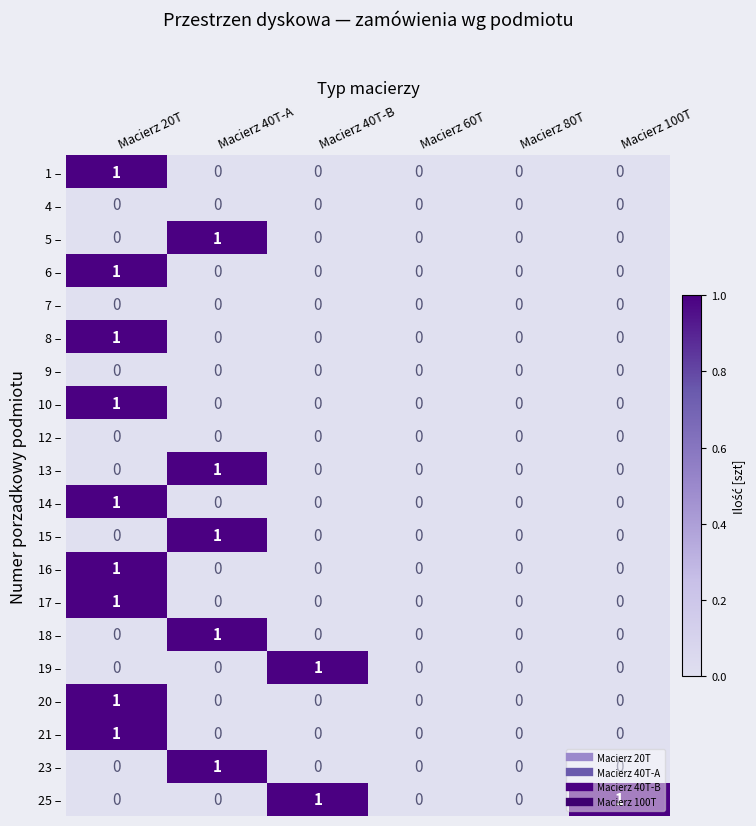

At which label does 19 – reach its peak?

Macierz 40T-B